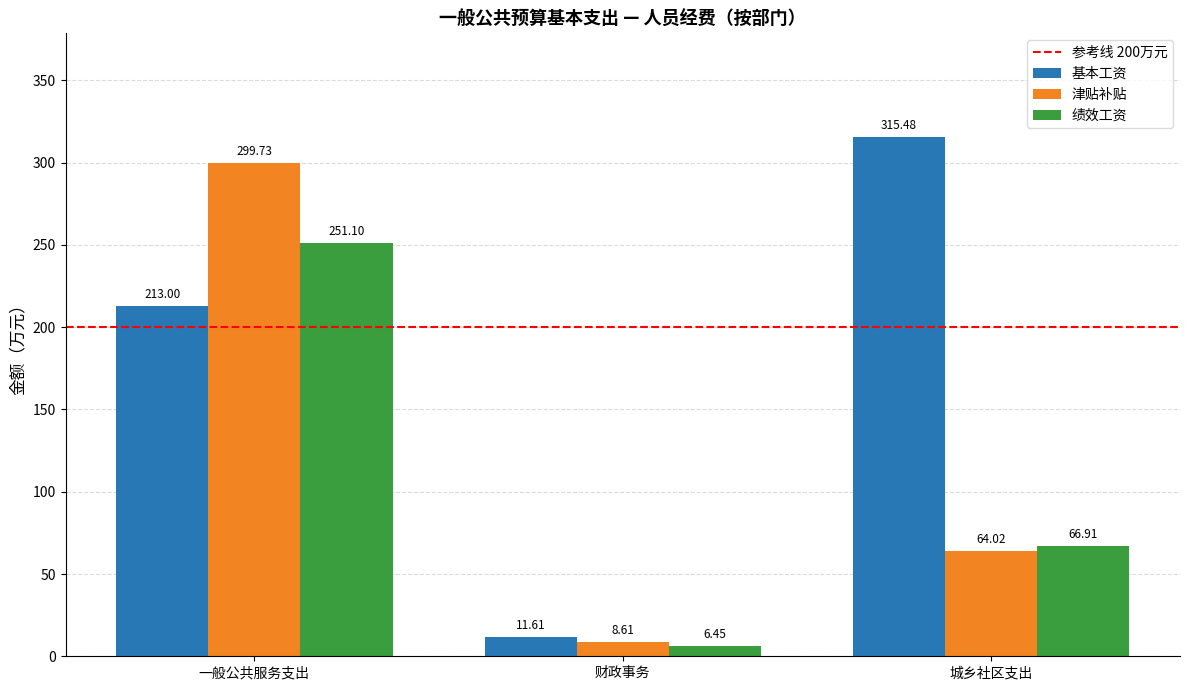

At which category is the sum across all series the highest?

一般公共服务支出